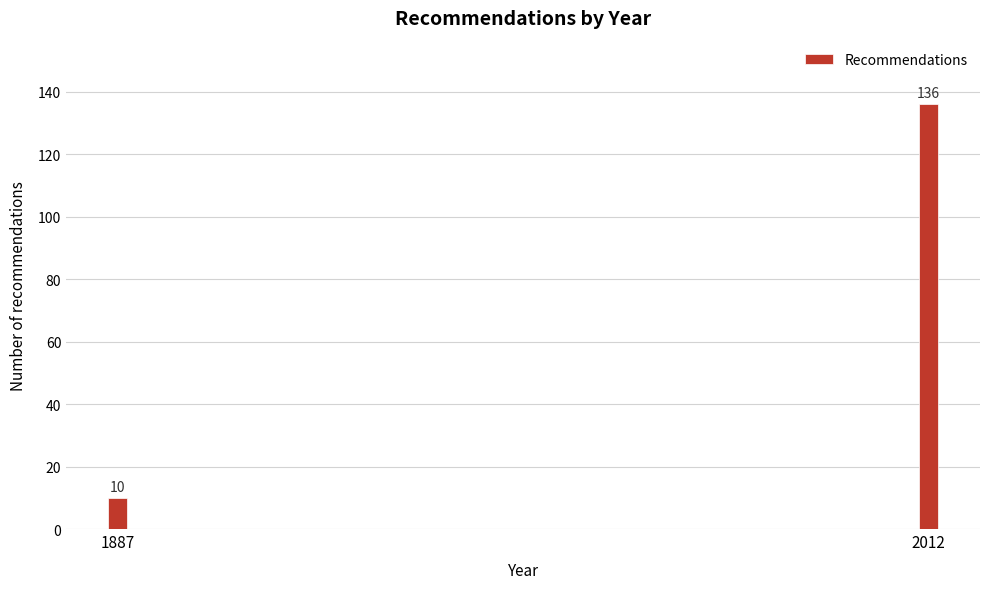

Reading left to right, extract all data points from this chart.

10	136